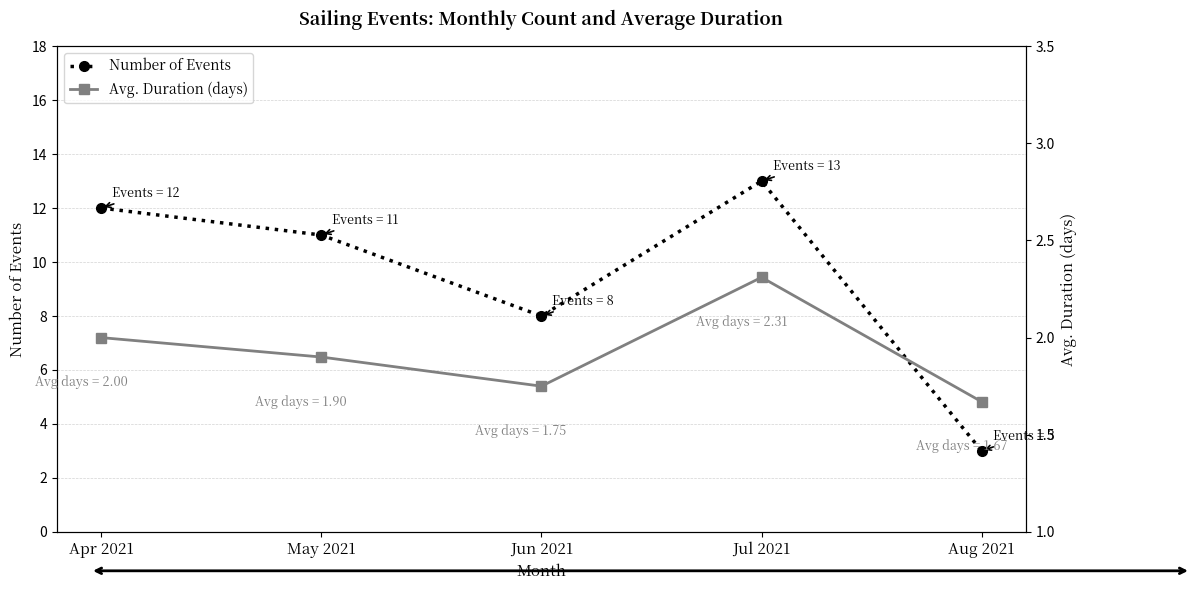

Between Apr 2021 and May 2021, which series saw the biggest shift?

Number of Events